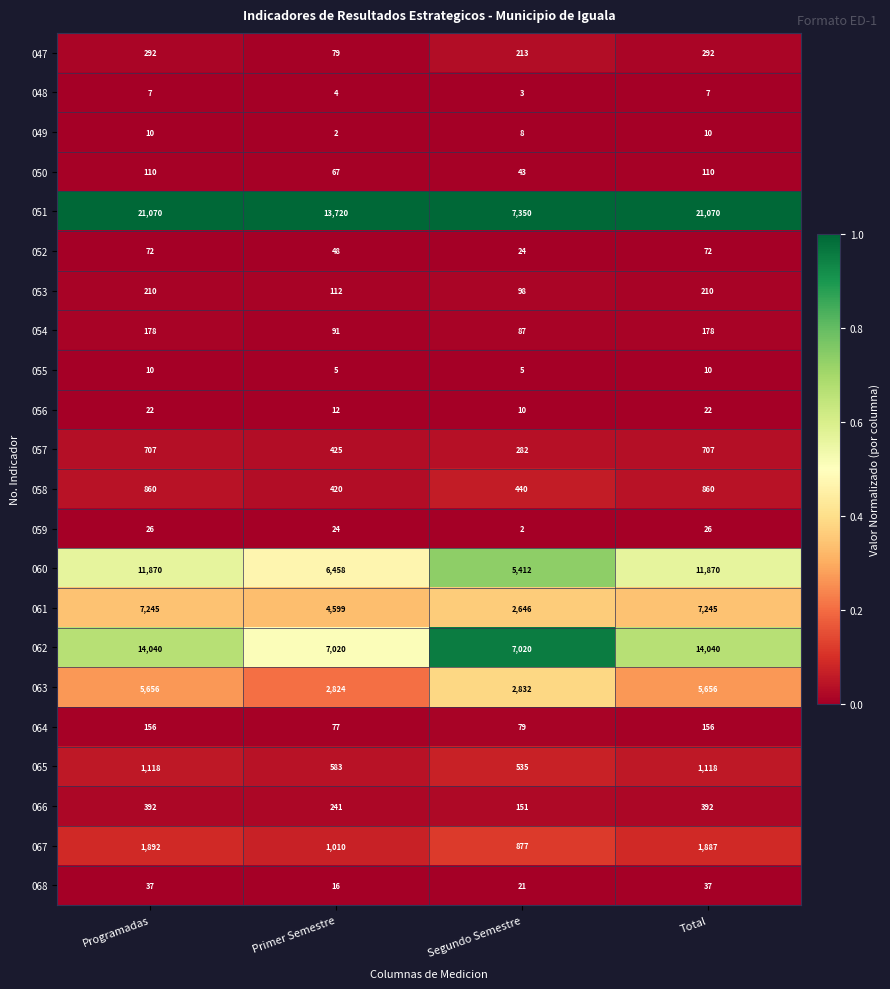

At Primer Semestre, list the series in order from largest to smallest.

051, 062, 060, 061, 063, 067, 065, 057, 058, 066, 053, 054, 047, 064, 050, 052, 059, 068, 056, 055, 048, 049